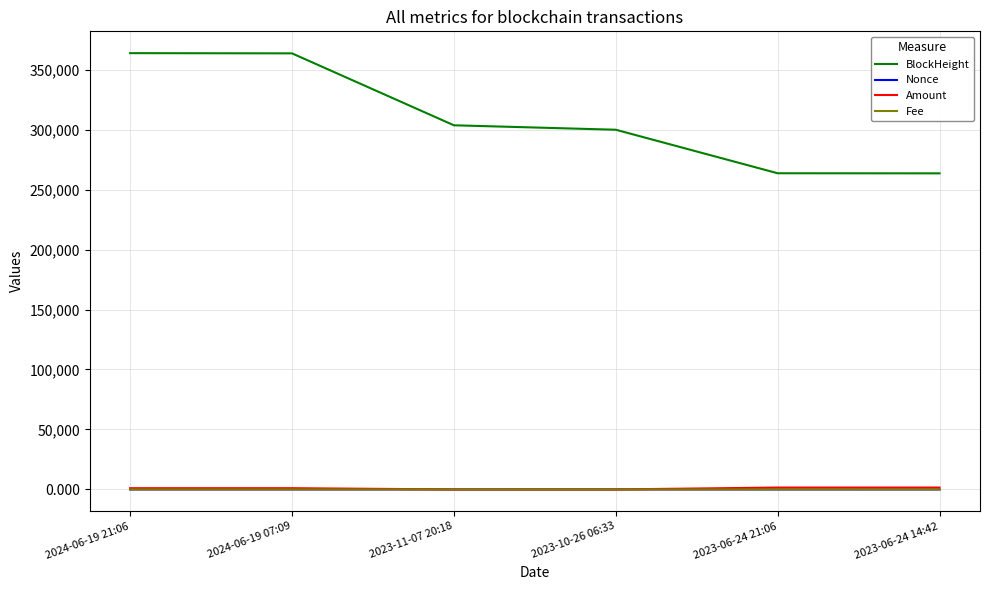

The value of BlockHeight at 2023-10-26 06:33 is 78308.8. True or false?

False